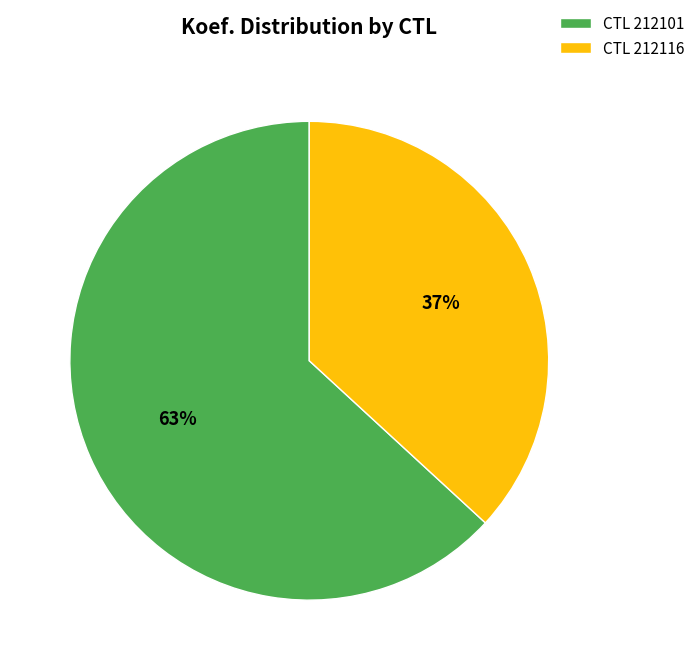

Is it true that CTL 212101 is 63% of the pie?

True